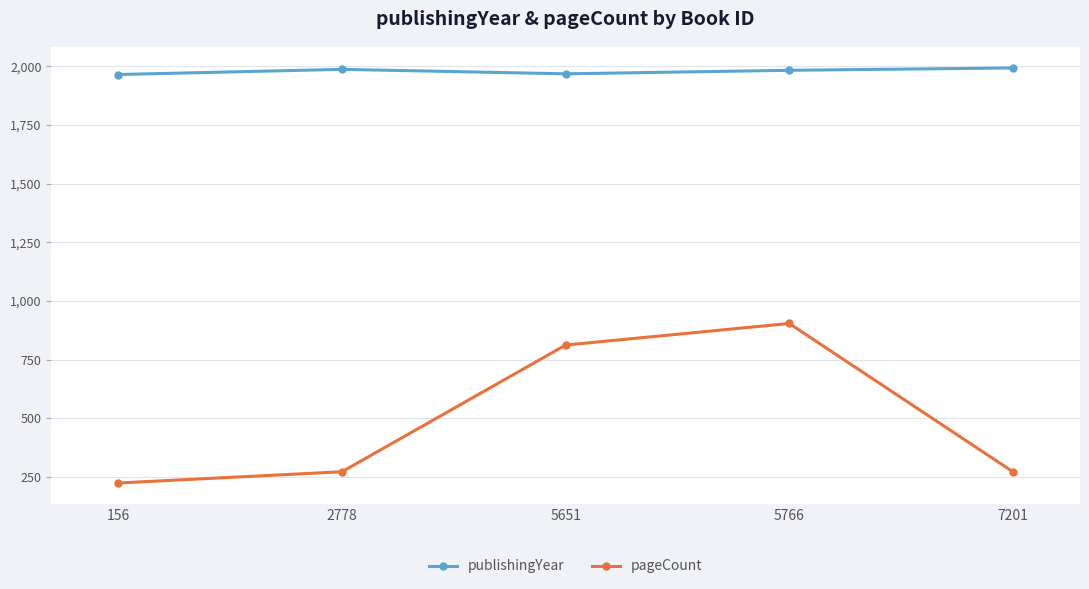

List the series in order of their overall mean, lowest first.

pageCount, publishingYear